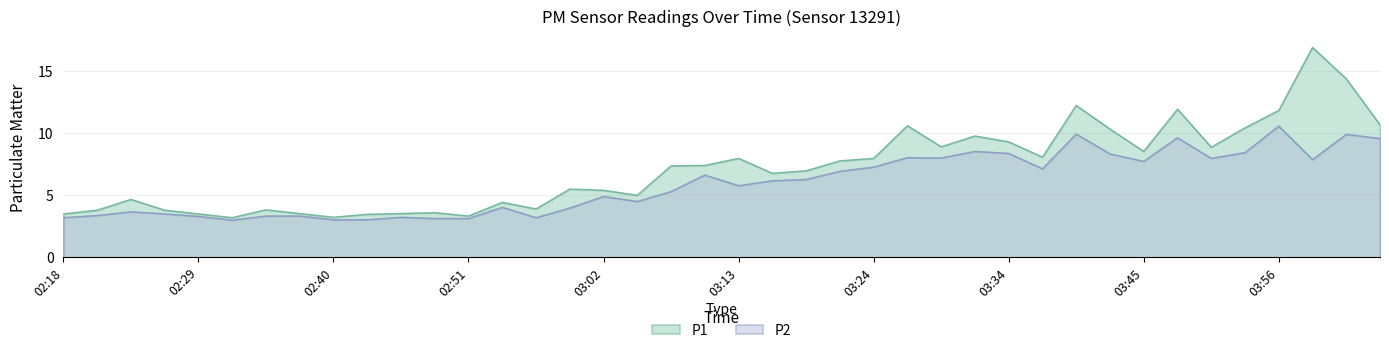

Which series has the widest spread of values?

P1